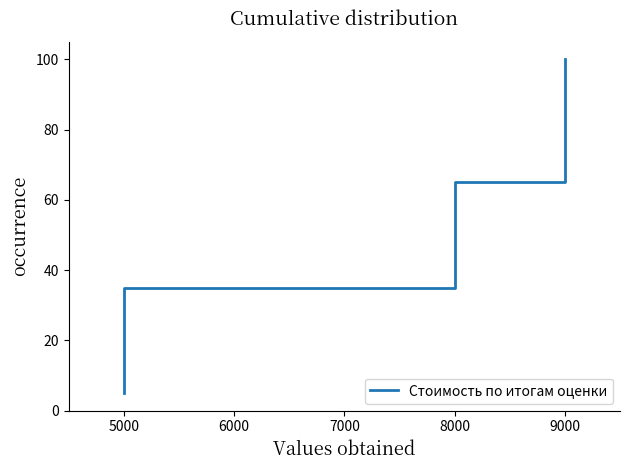

True or false: there are more than 0 points higher than both neighbors.

False